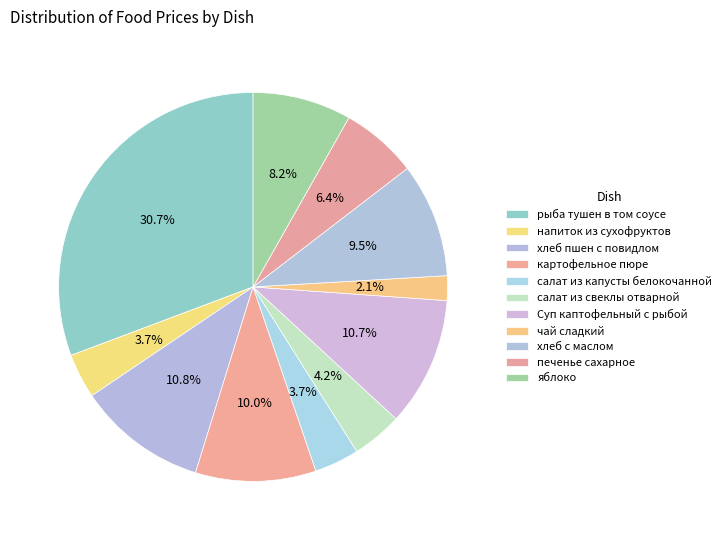

Rank the categories by value from lowest to highest.

чай сладкий, салат из капусты белокочанной, напиток из сухофруктов, салат из свеклы отварной, печенье сахарное, яблоко, хлеб с маслом, картофельное пюре, Суп каптофельный с рыбой, хлеб пшен с повидлом, рыба тушен в том соусе